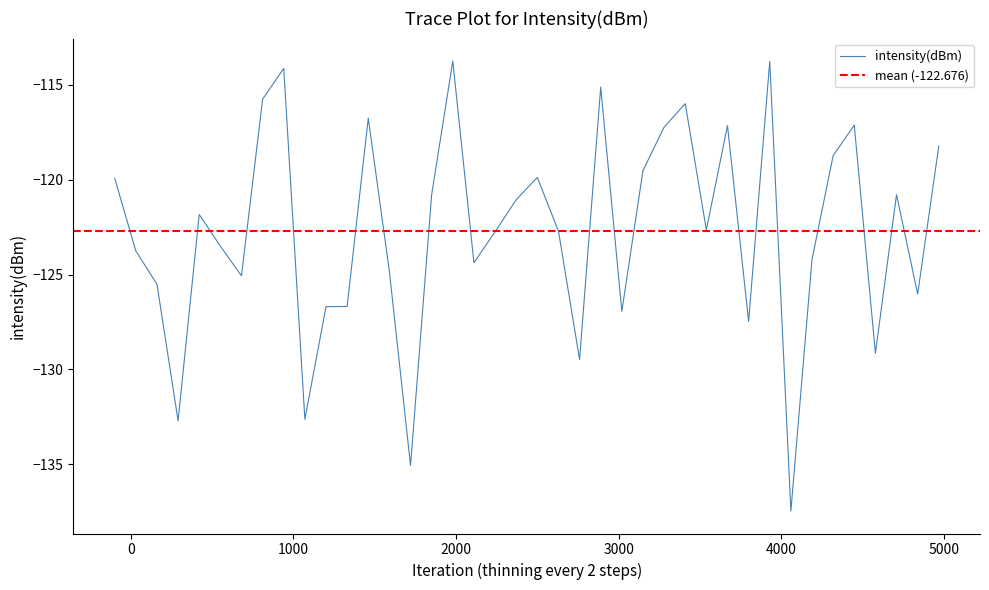

What is the lowest value of the intensity(dBm) series?

-137.5